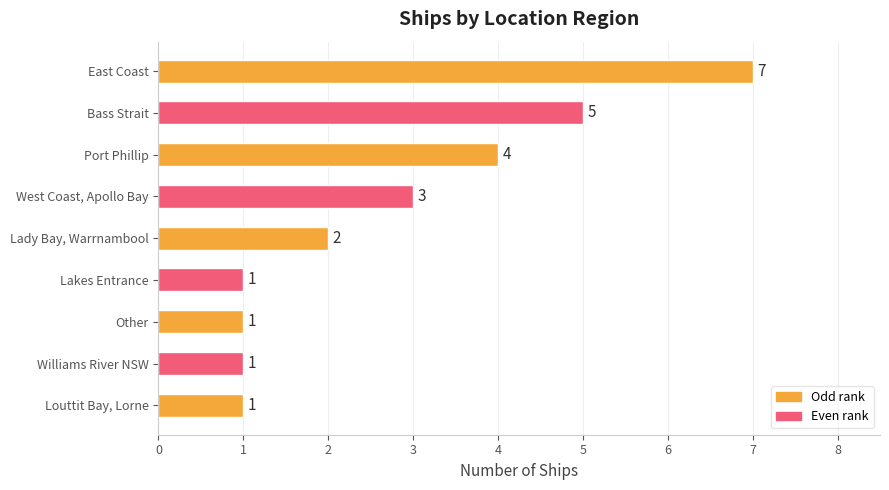

Does the chart contain any negative values?

No